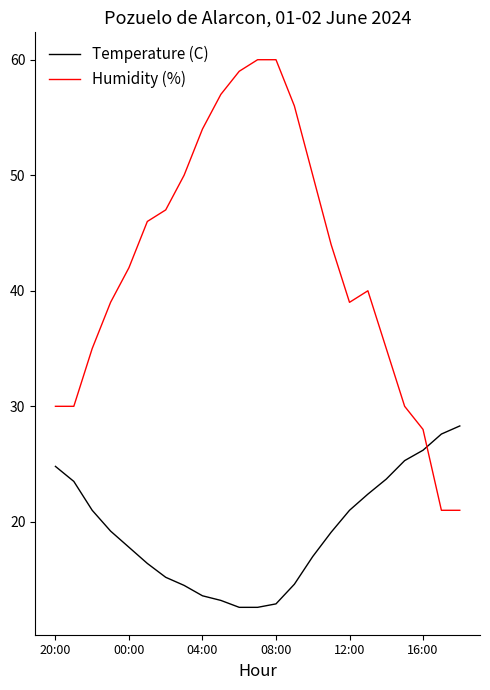

List the series in order of their overall mean, lowest first.

Temperature (C), Humidity (%)